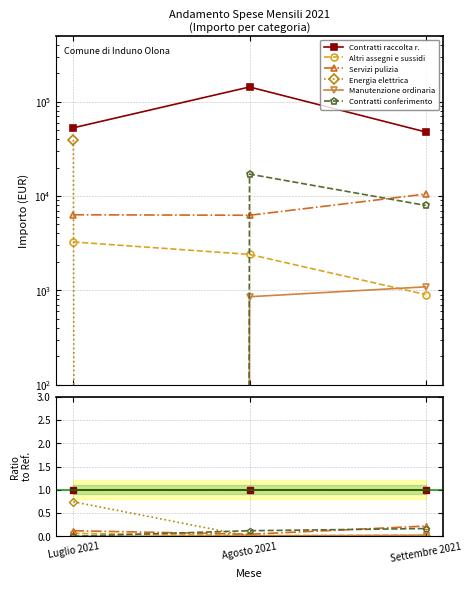

Count the number of data series in this chart.

6